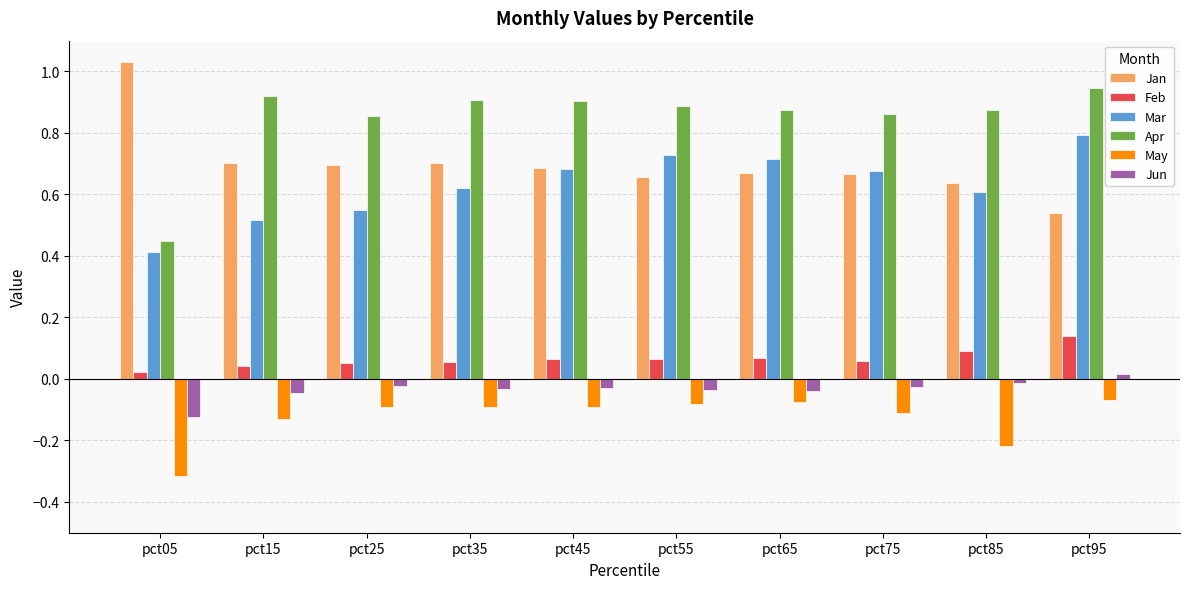

Rank the series by their maximum value, from lowest to highest.

May, Jun, Feb, Mar, Apr, Jan